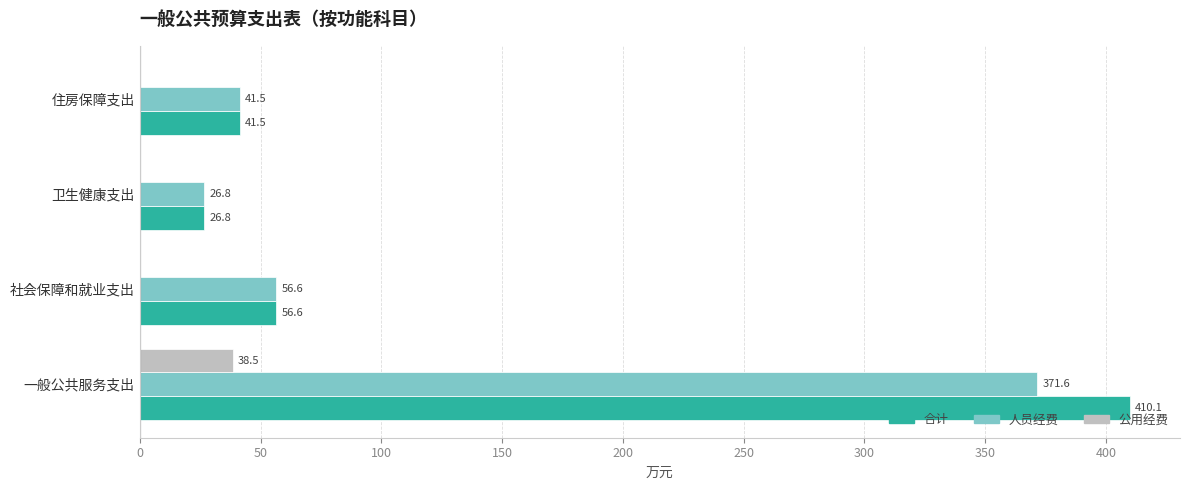

True or false: 人员经费 has a value of 56.6 at 社会保障和就业支出.

True